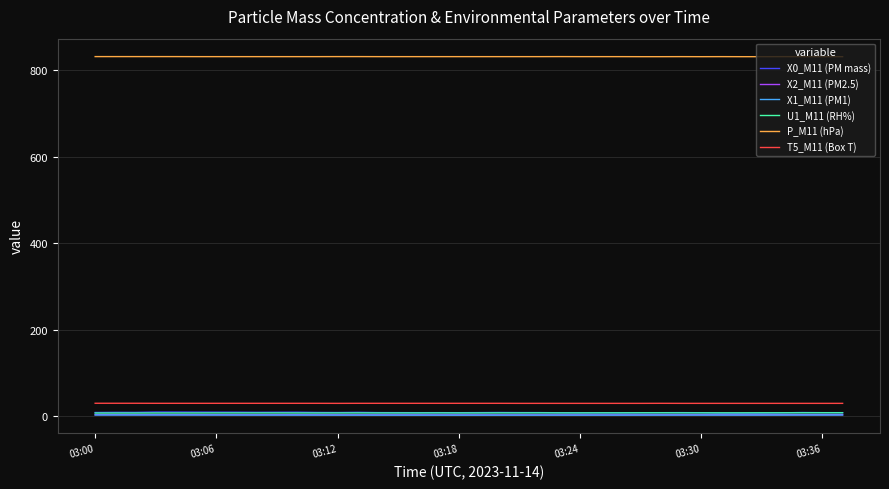

Which series has the largest total across all categories?

P_M11 (hPa)